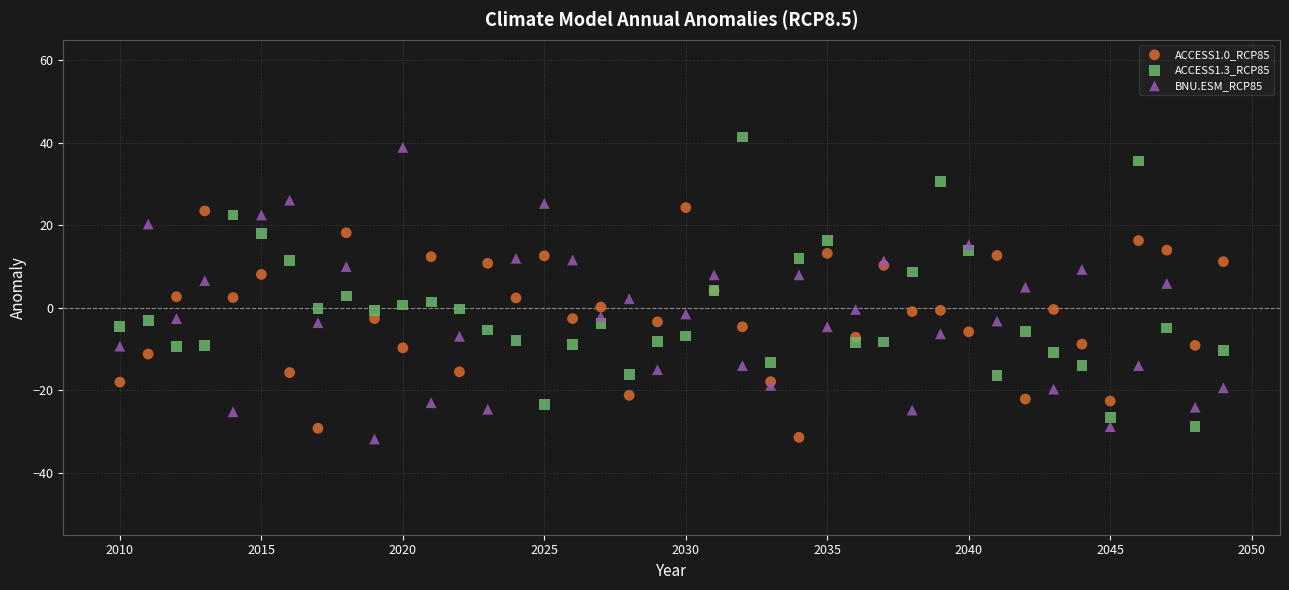

Which series reaches the maximum Y coordinate?

ACCESS1.3_RCP85